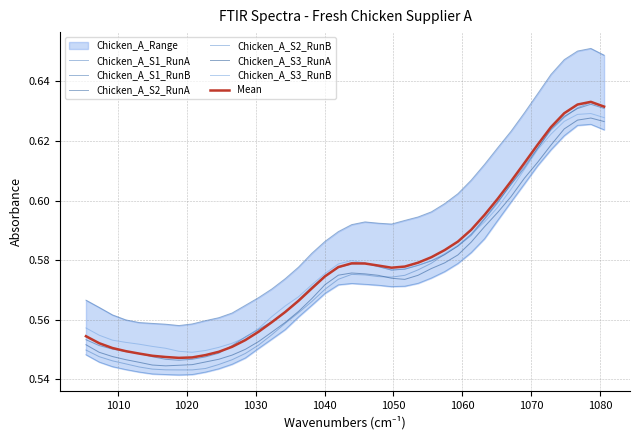

Is it true that Chicken_A_S2_RunA equals 0.5 at 1016.9265?

True